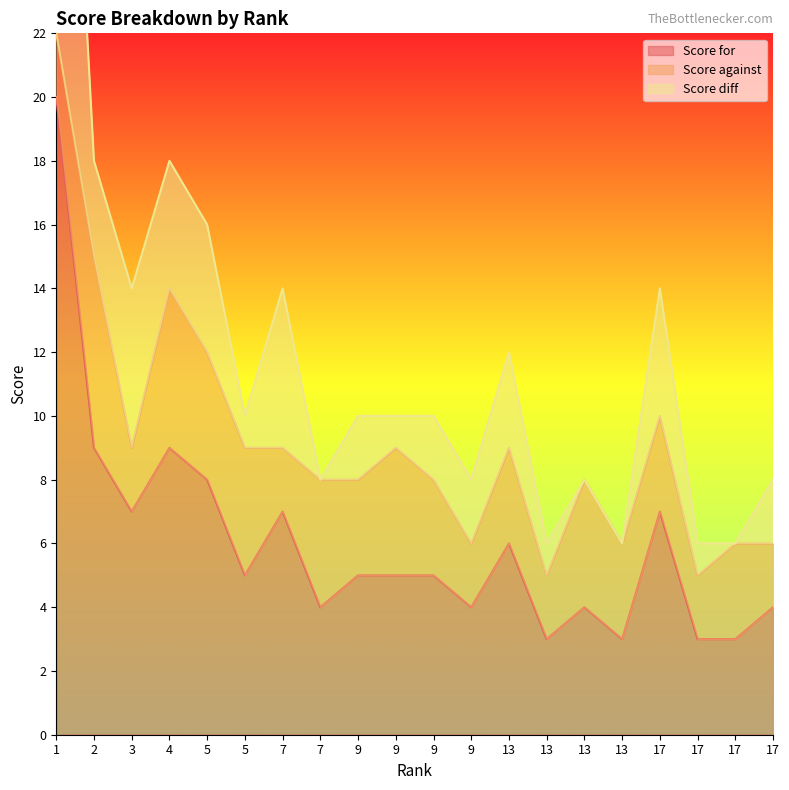

True or false: Score for and Score diff intersect in this chart.

False